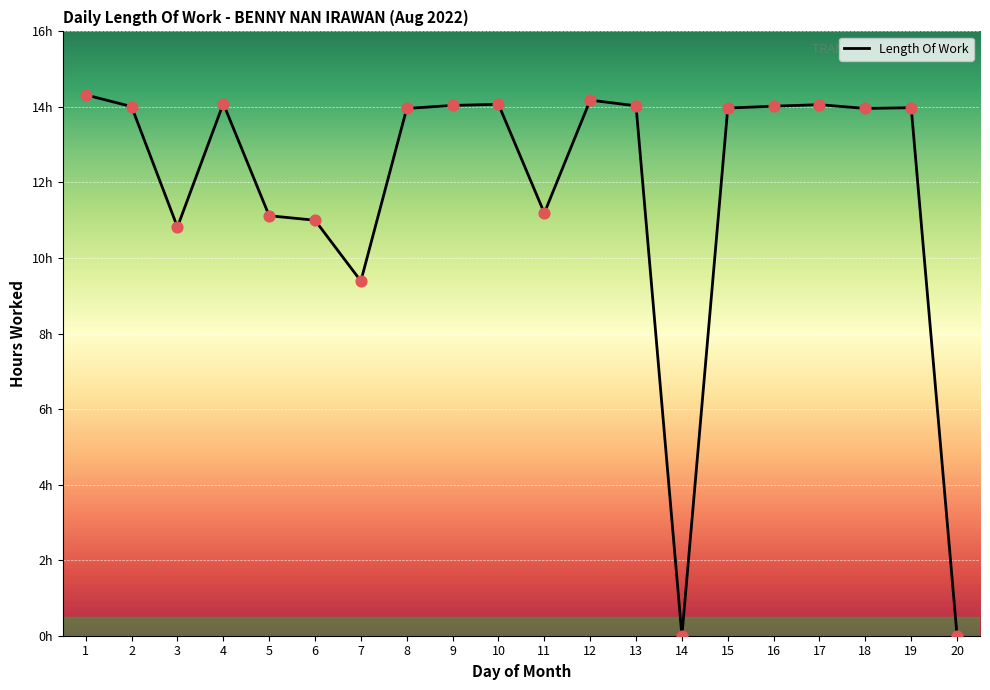

Is this an area chart (filled region under the line)?

Yes